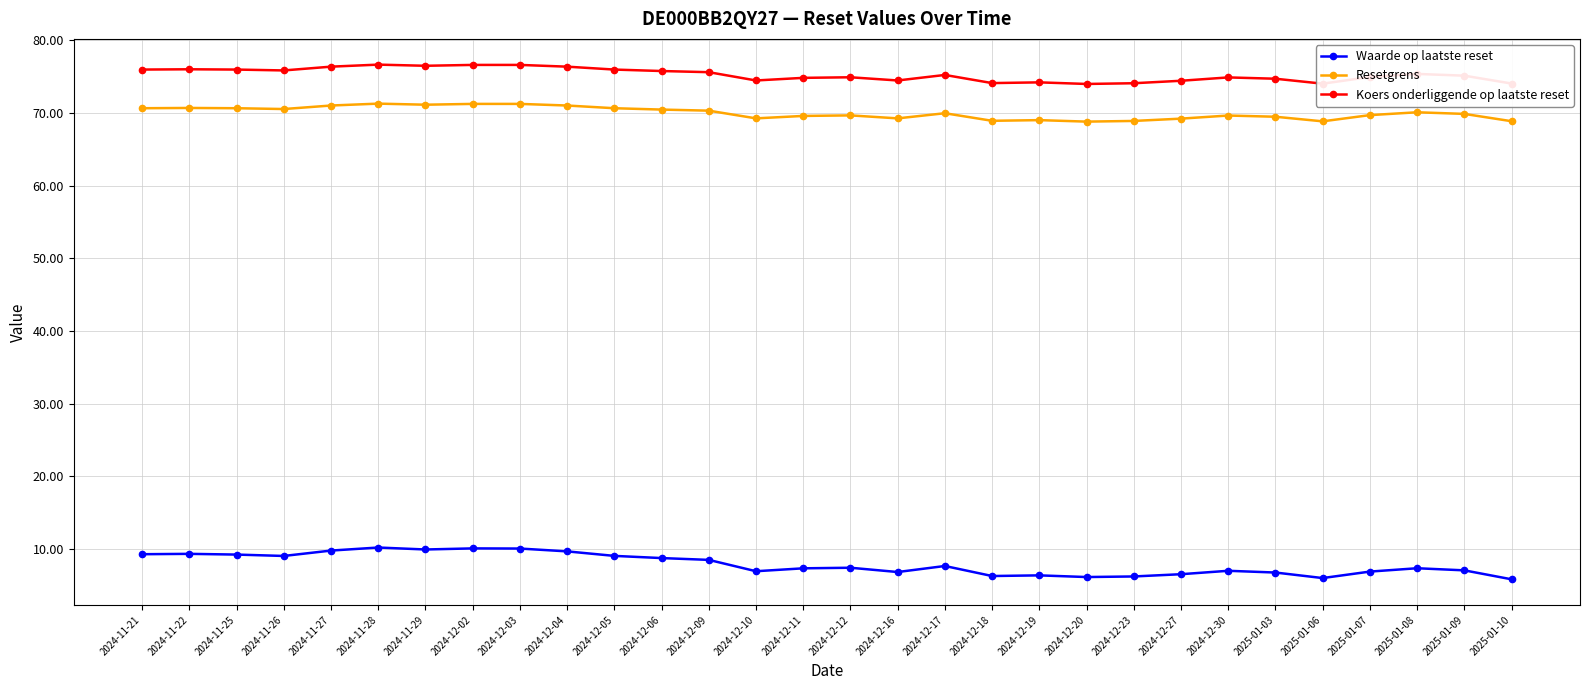

Is it true that Koers onderliggende op laatste reset equals 74.7 at 2025-01-03?

True